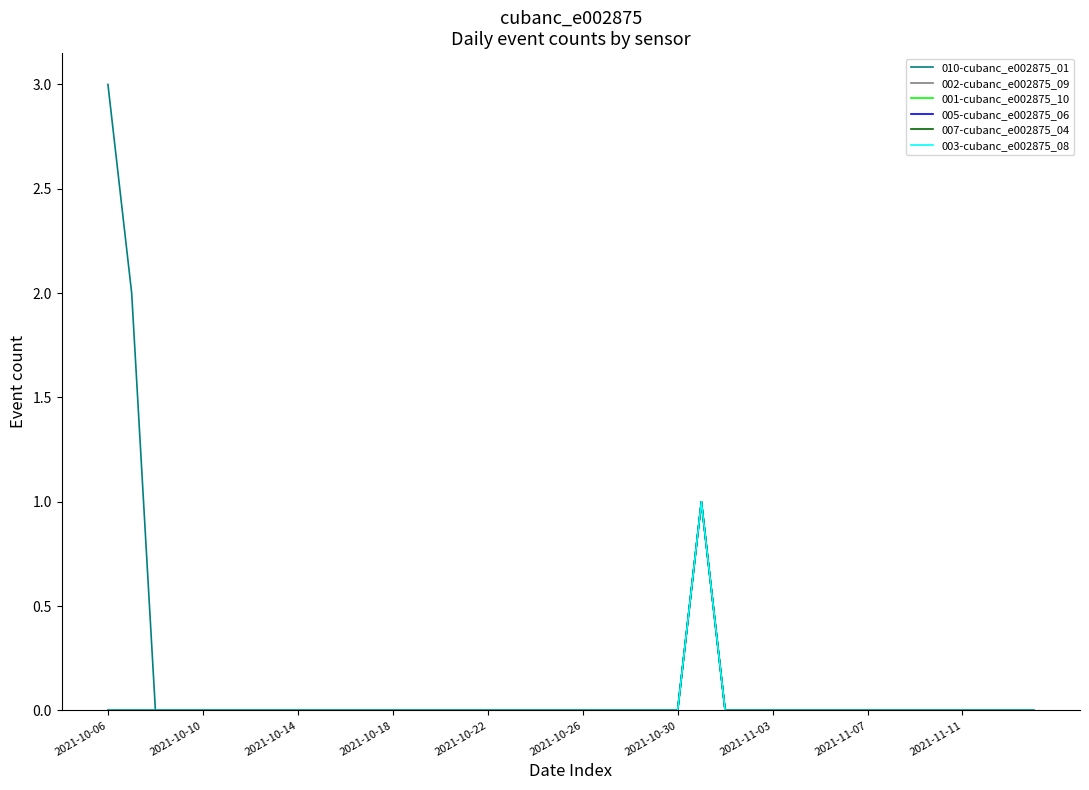

What is the sum of all 001-cubanc_e002875_10 values?

1